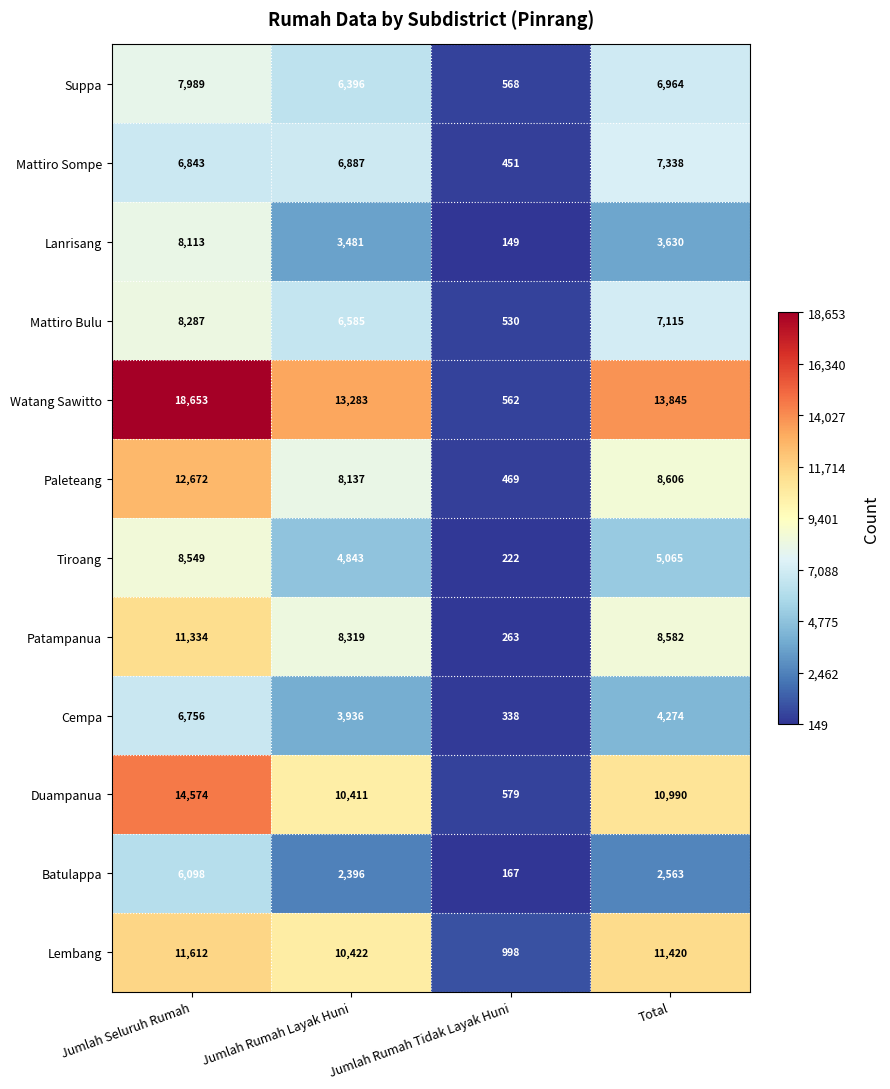

At which label is Batulappa closest to 3132?

Total